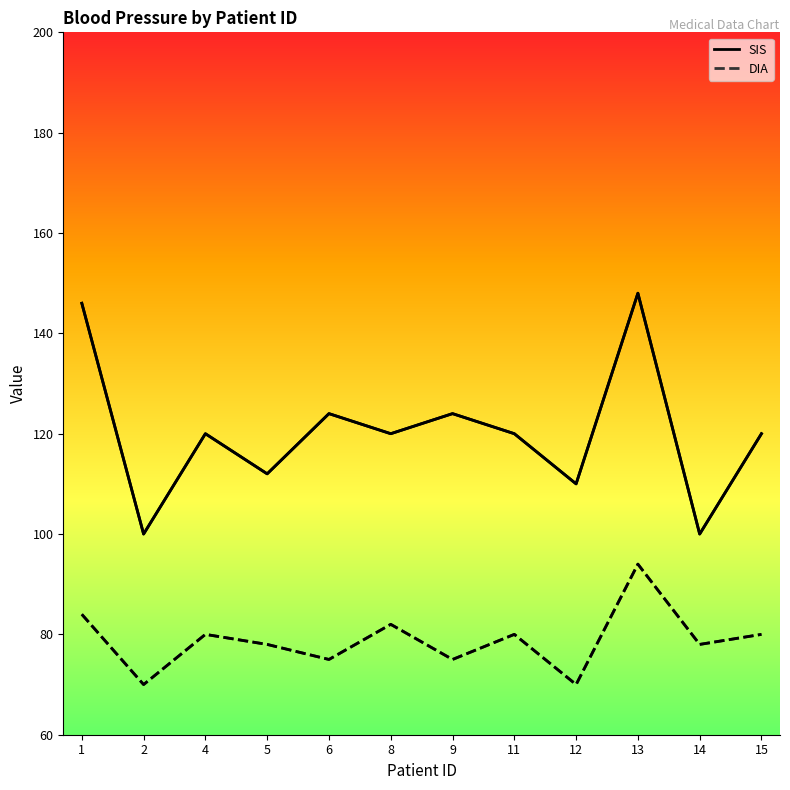

True or false: DIA and SIS cross at least once.

False